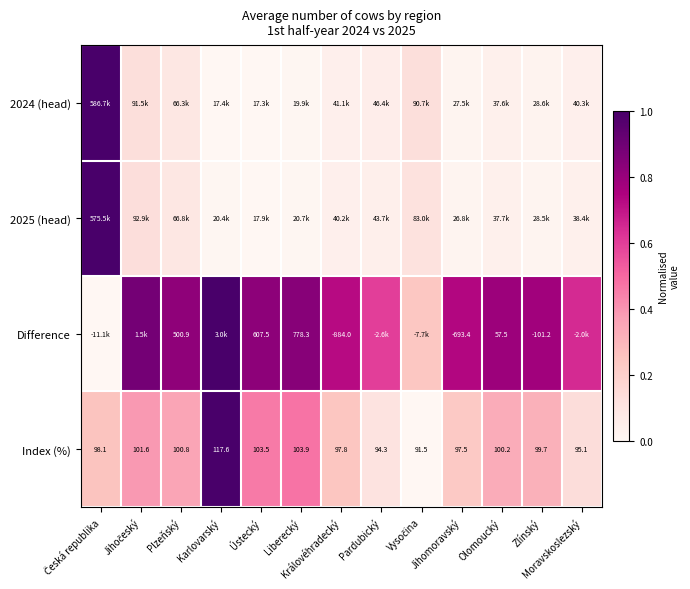

How many data points in Index (%) are above 99?

7